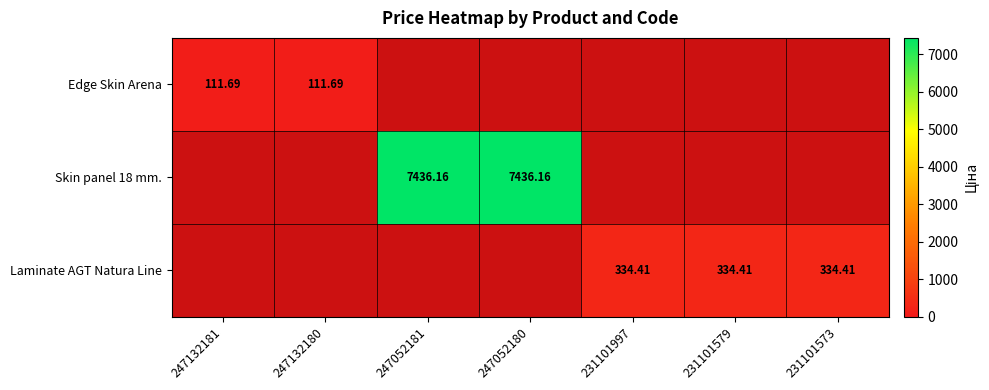

What value does the Skin panel 18 mm. series have at 247052181?

7436.2